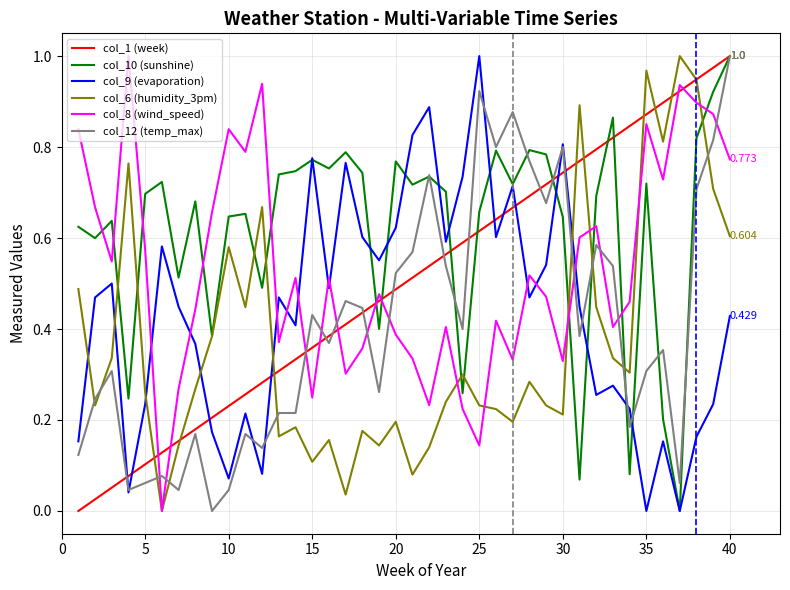

How many lines are shown in the chart?

6